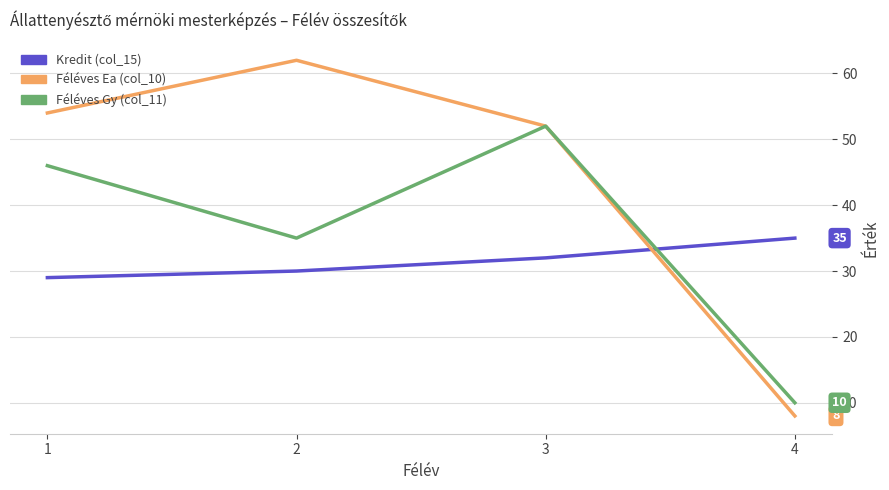

Where is Kredit (col_15) nearest to the value 32?

3